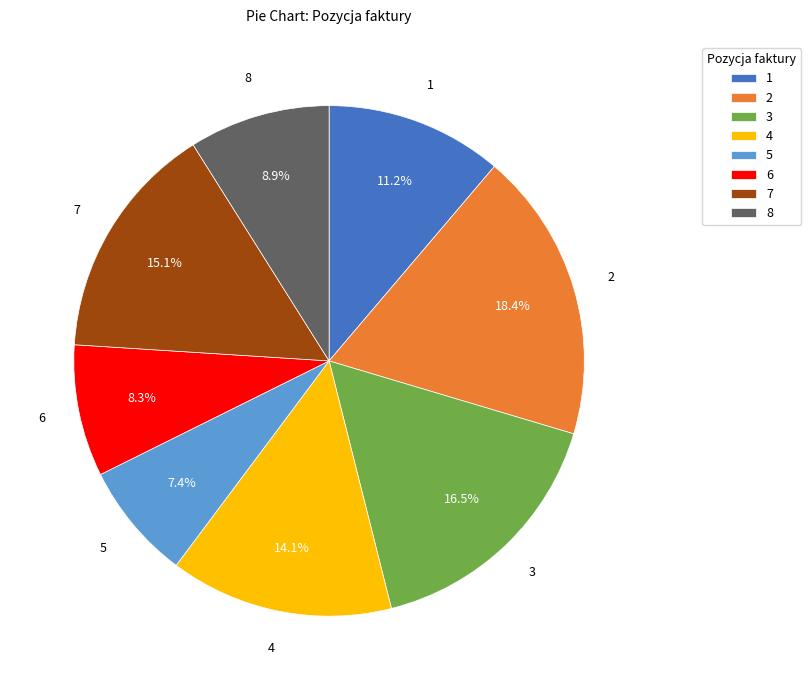

Which category has the biggest portion of the pie?

2